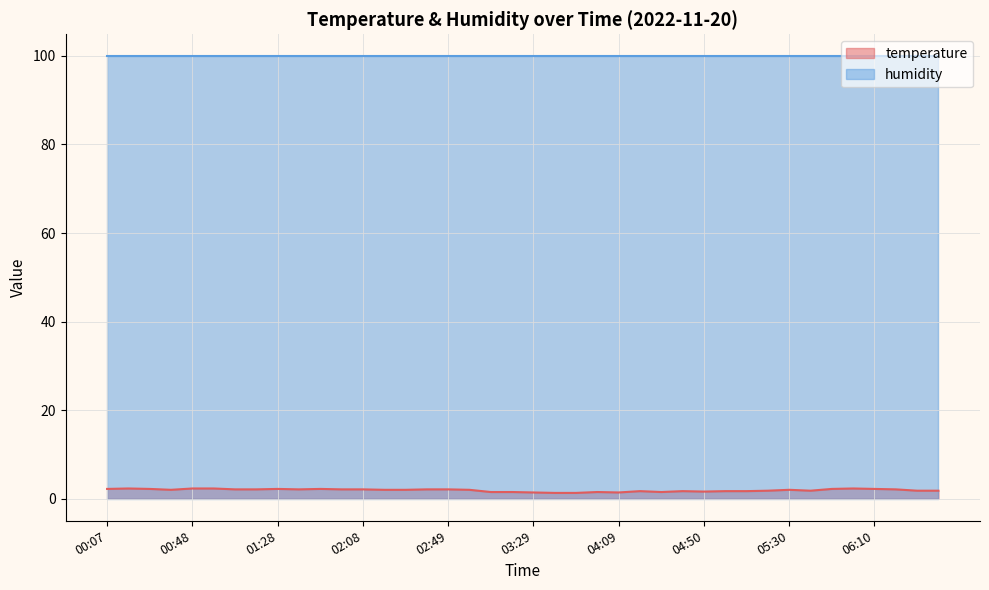

Between 03:19 and 06:31, which is larger?

06:31